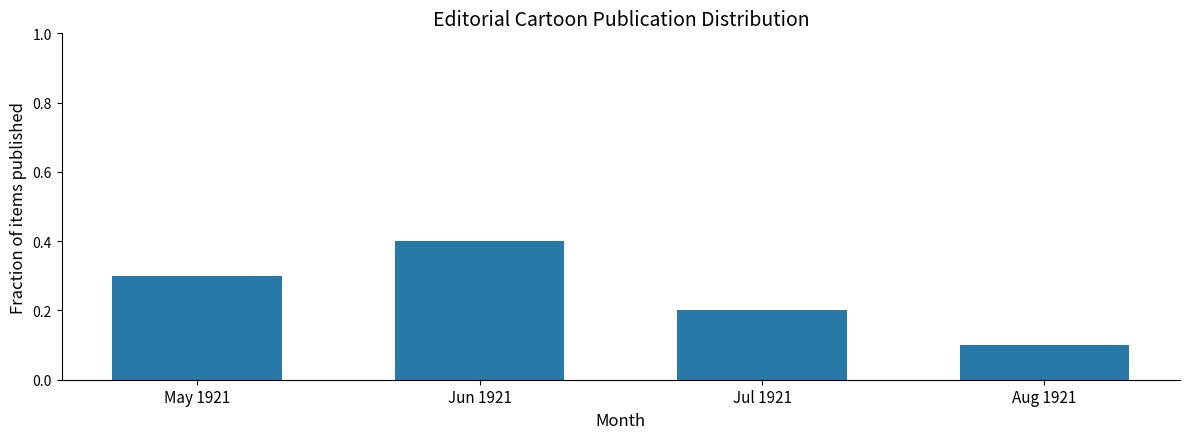

What is the smallest value displayed?

0.1